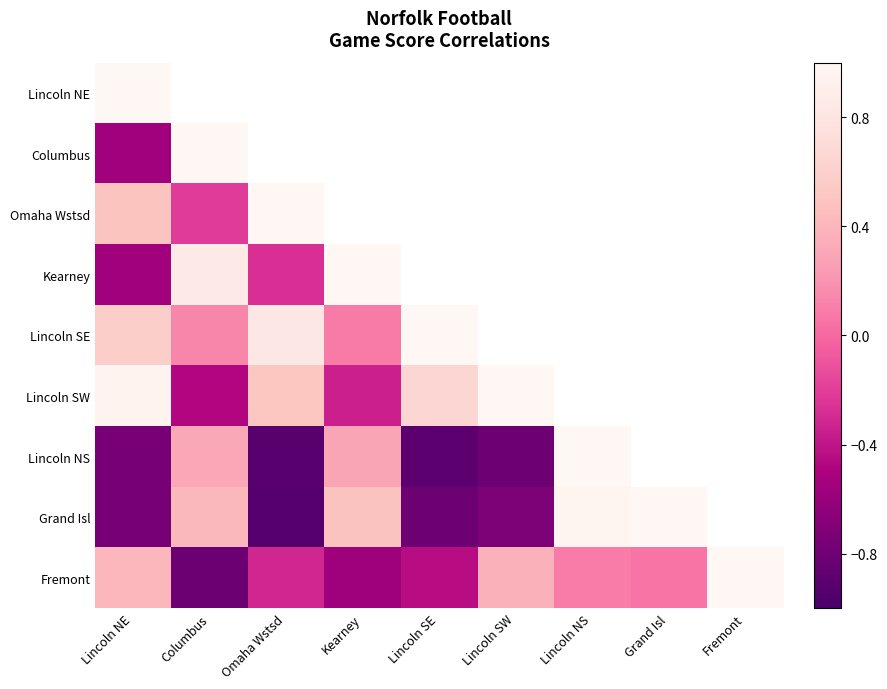

At which label is Lincoln SW closest to 0?

Kearney